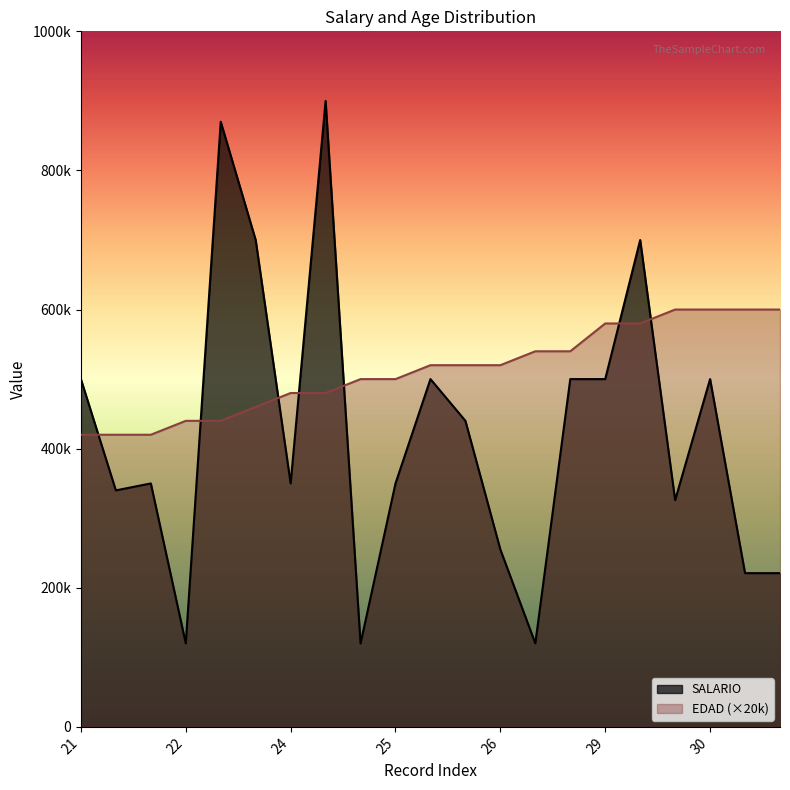

True or false: SALARIO has a value of 486676 at 24.

False